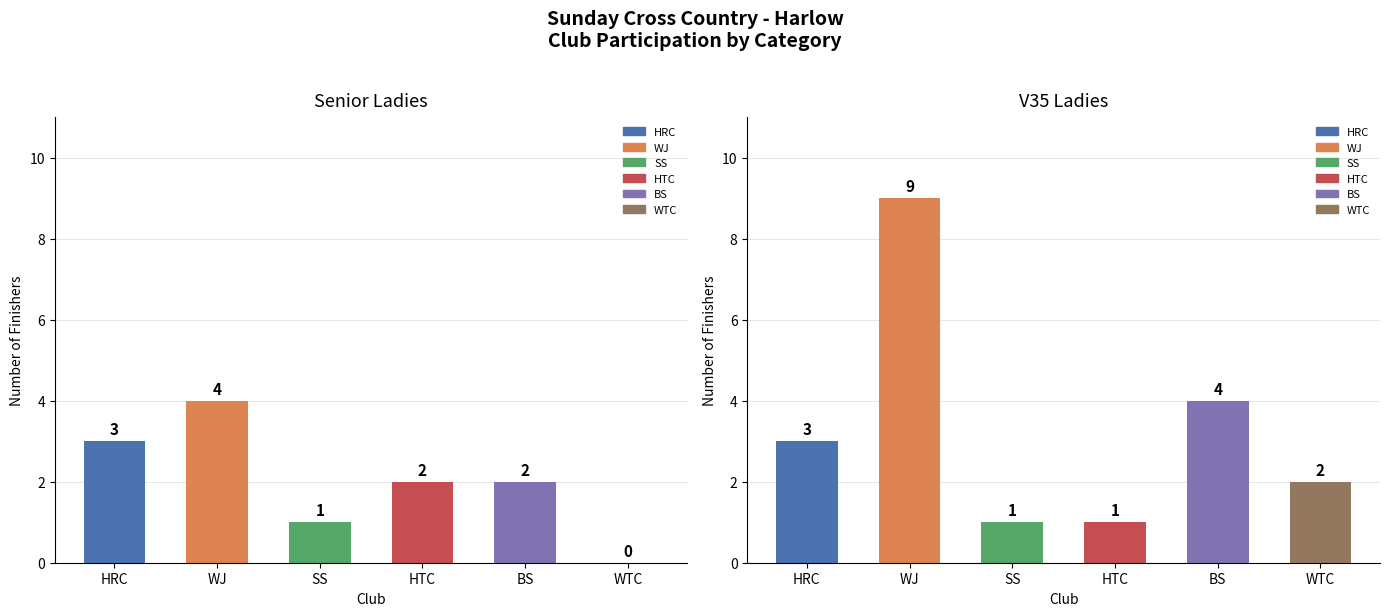

What position from the right is WJ?

5